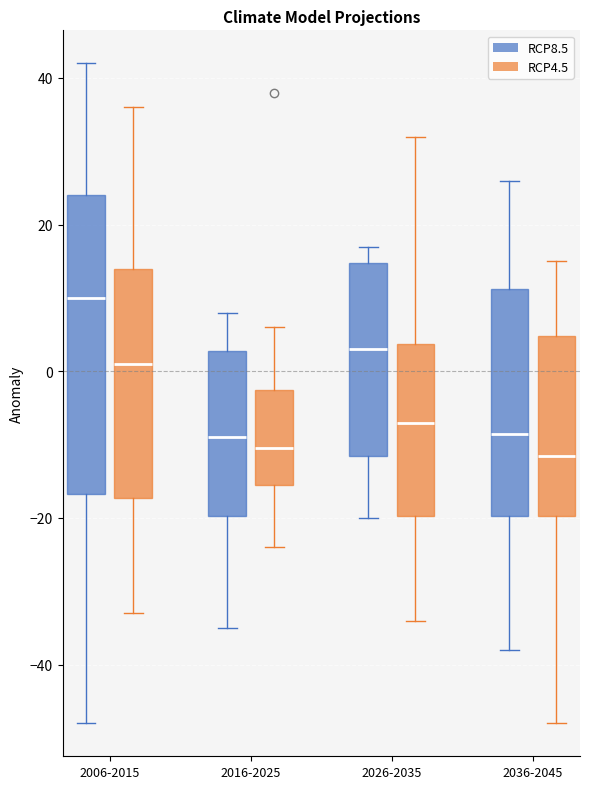

Reading left to right, transcribe this box plot: for each box, give where its median line is, the range the box spans, and where its two whiskers end, as read against the y-axis. The values are not printed on the chart, so give them approximately, as read against the axis.

2006-2015 (RCP8.5): median 10, box -16 to 24, whiskers -48 to 42
2006-2015 (RCP4.5): median 2, box -18 to 14, whiskers -32 to 36
2016-2025 (RCP8.5): median -8, box -20 to 2, whiskers -34 to 8
2016-2025 (RCP4.5): median -10, box -16 to -2, whiskers -24 to 6
2026-2035 (RCP8.5): median 4, box -12 to 14, whiskers -20 to 18
2026-2035 (RCP4.5): median -6, box -20 to 4, whiskers -34 to 32
2036-2045 (RCP8.5): median -8, box -20 to 12, whiskers -38 to 26
2036-2045 (RCP4.5): median -12, box -20 to 4, whiskers -48 to 16